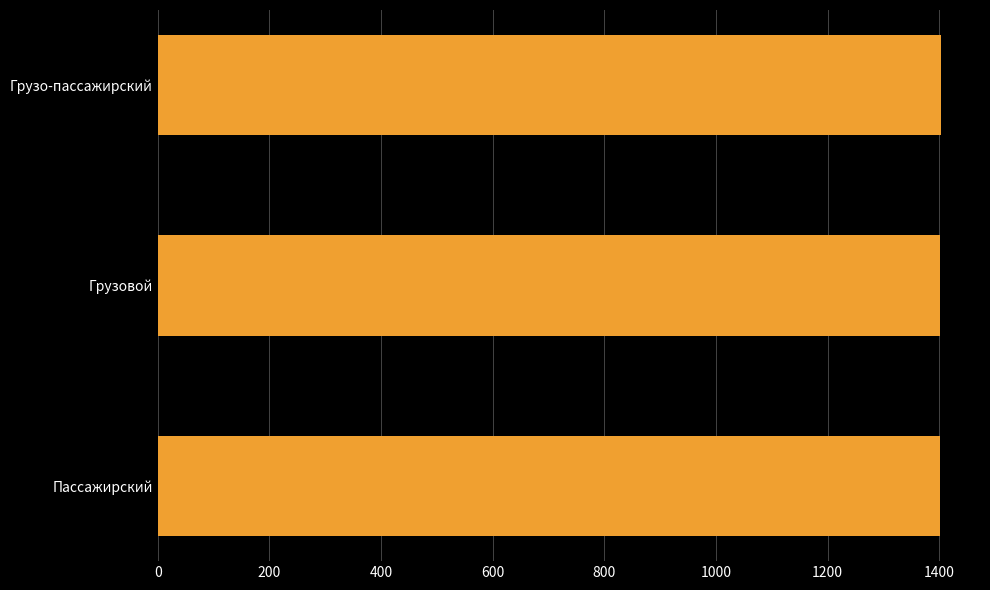

The chart shows a value of 1402 at Грузовой. True or false?

True